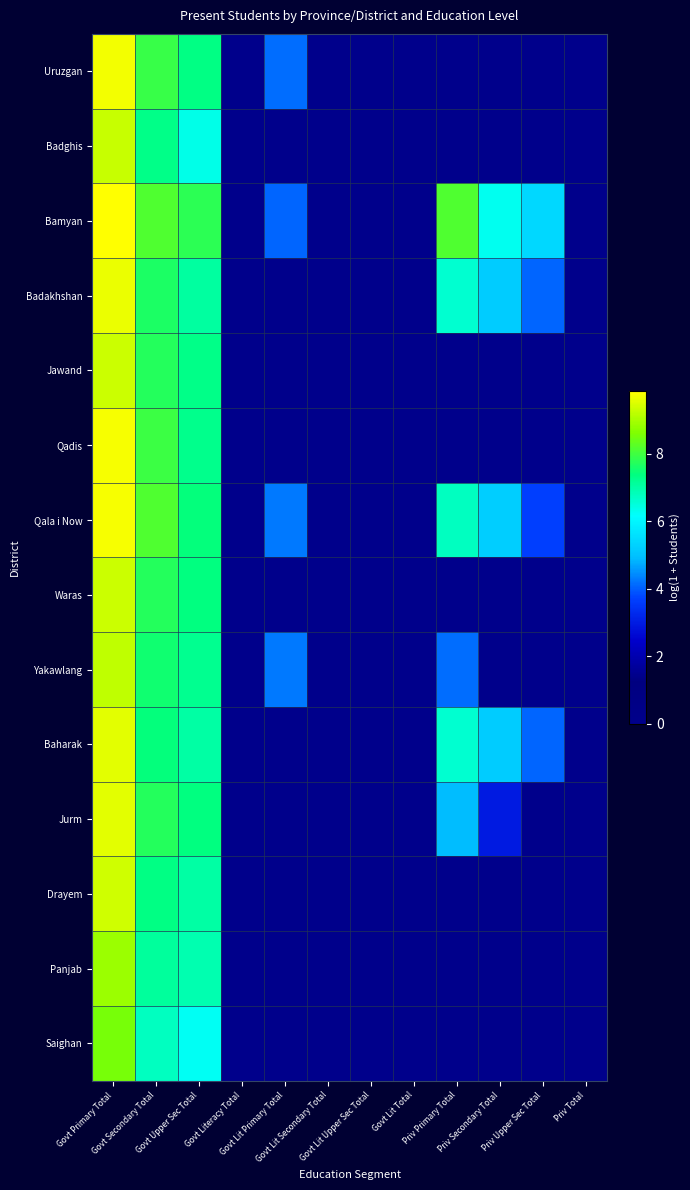

What is the spread (max minus min) of values at Priv Primary Total?

8.2